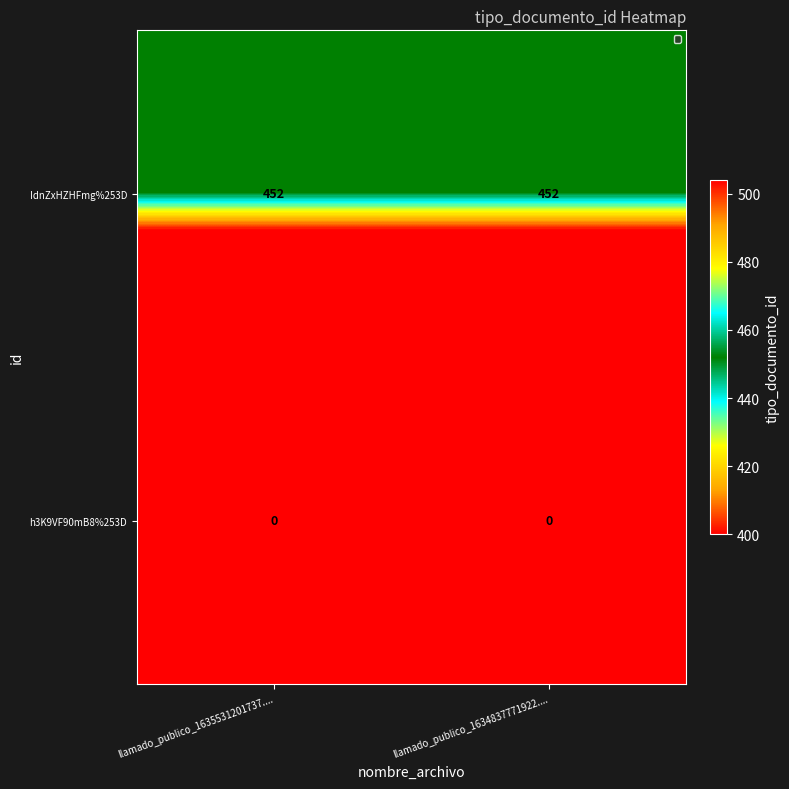

The value of IdnZxHZHFmg%253D at llamado_publico_1635531201737.... is 763. True or false?

False